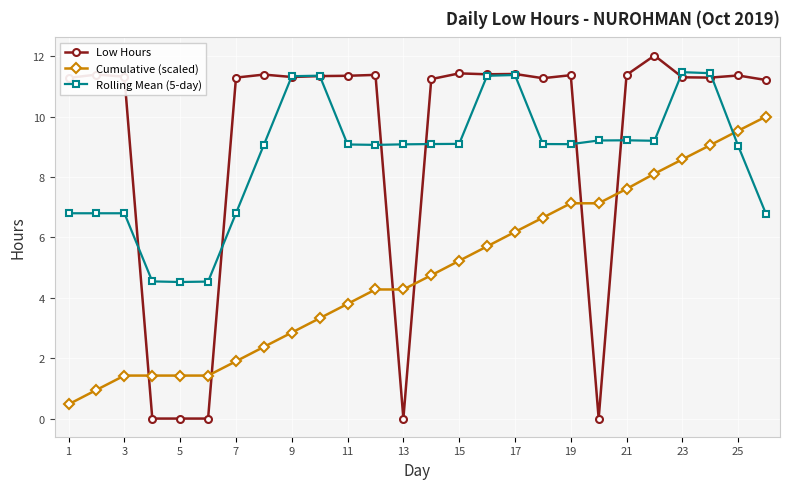

What is the value of the Rolling Mean (5-day) point at the 15th from the left?

9.1